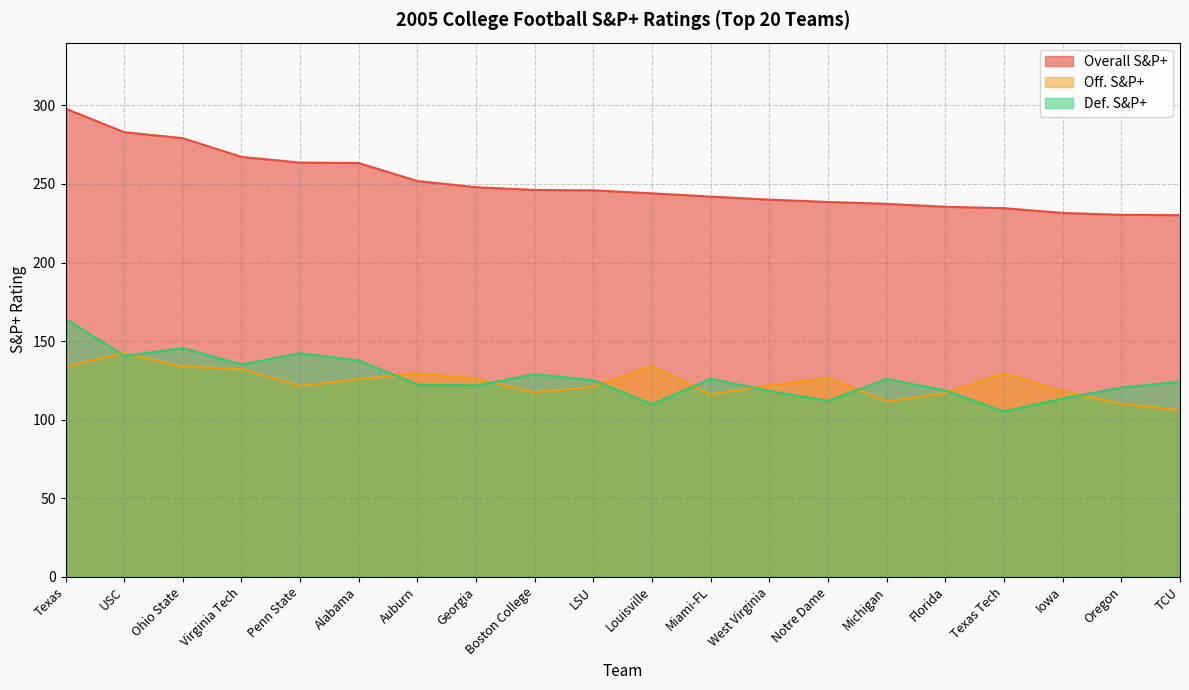

Where is Off. S&P+ nearest to the value 124?

Alabama